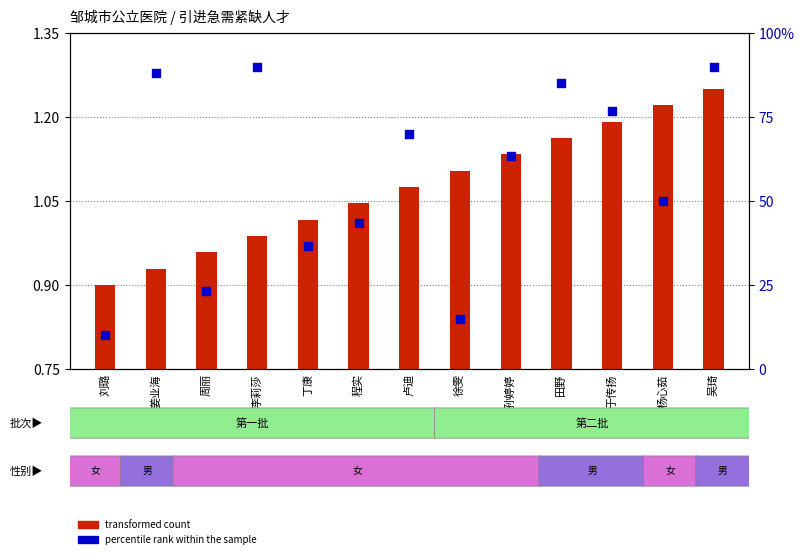

Is the value of transformed count at 程实 greater than the value of percentile rank within the sample at 卢迪?

No